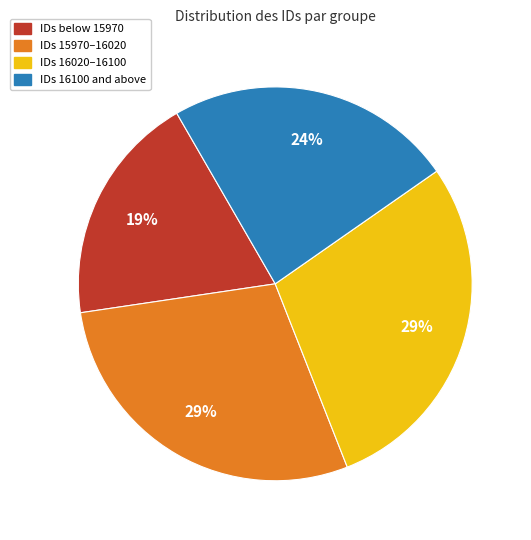

Is the sum of IDs below 15970 and IDs 16020–16100 greater than half?

No